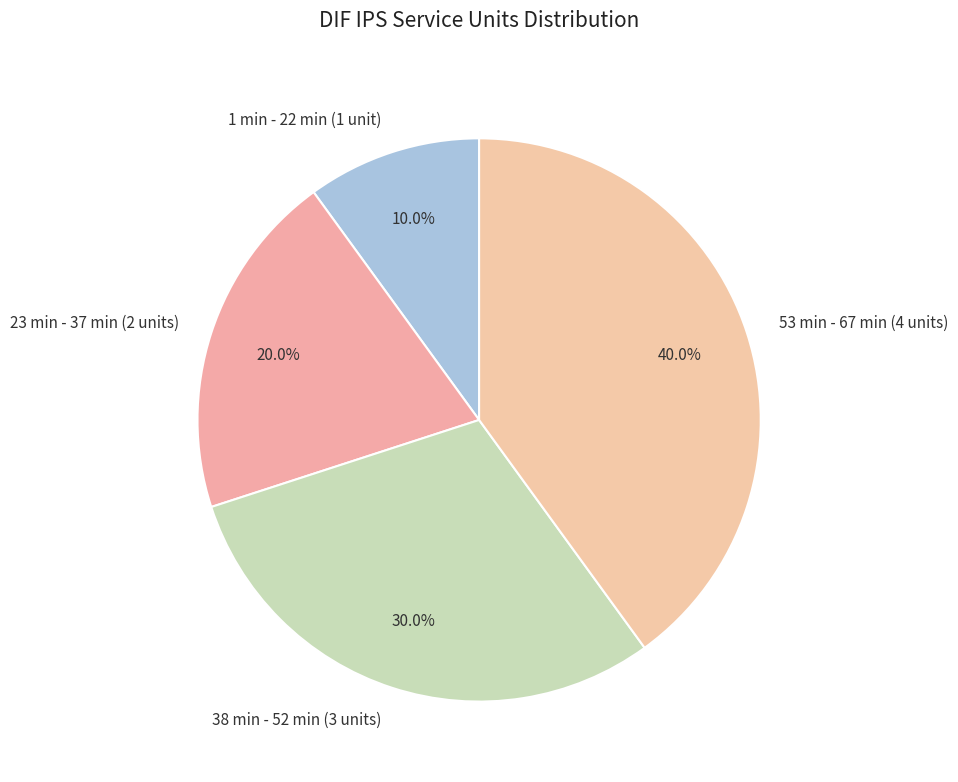

What is the smallest slice in the pie chart?

1 min - 22 min (1 unit)